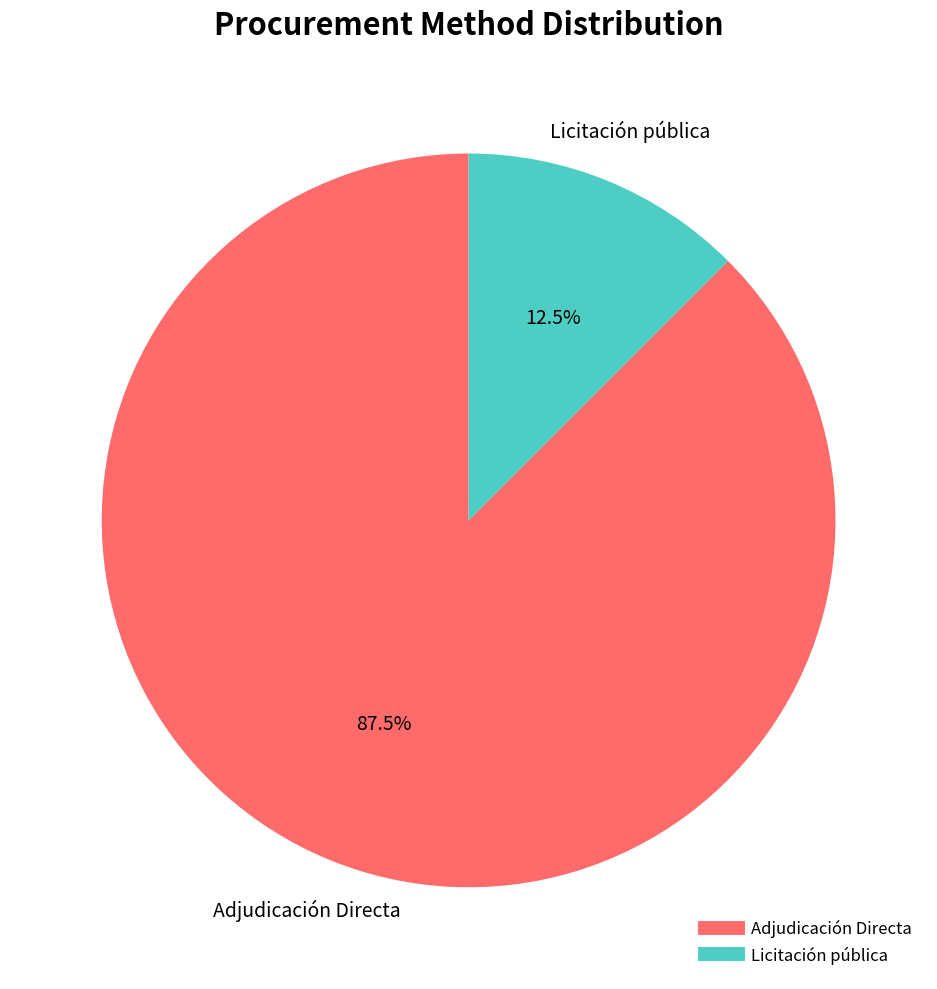

Is there a majority slice in this chart?

Yes